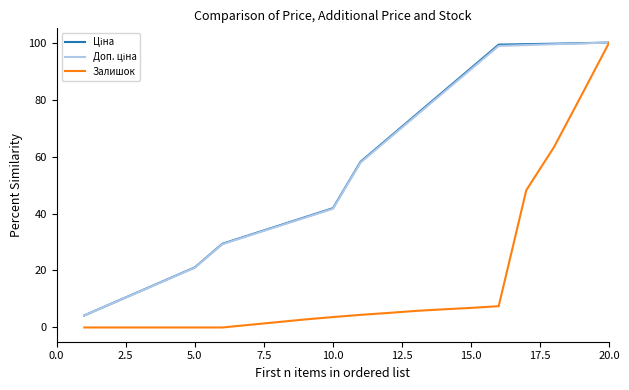

Which series has the widest spread of values?

Залишок